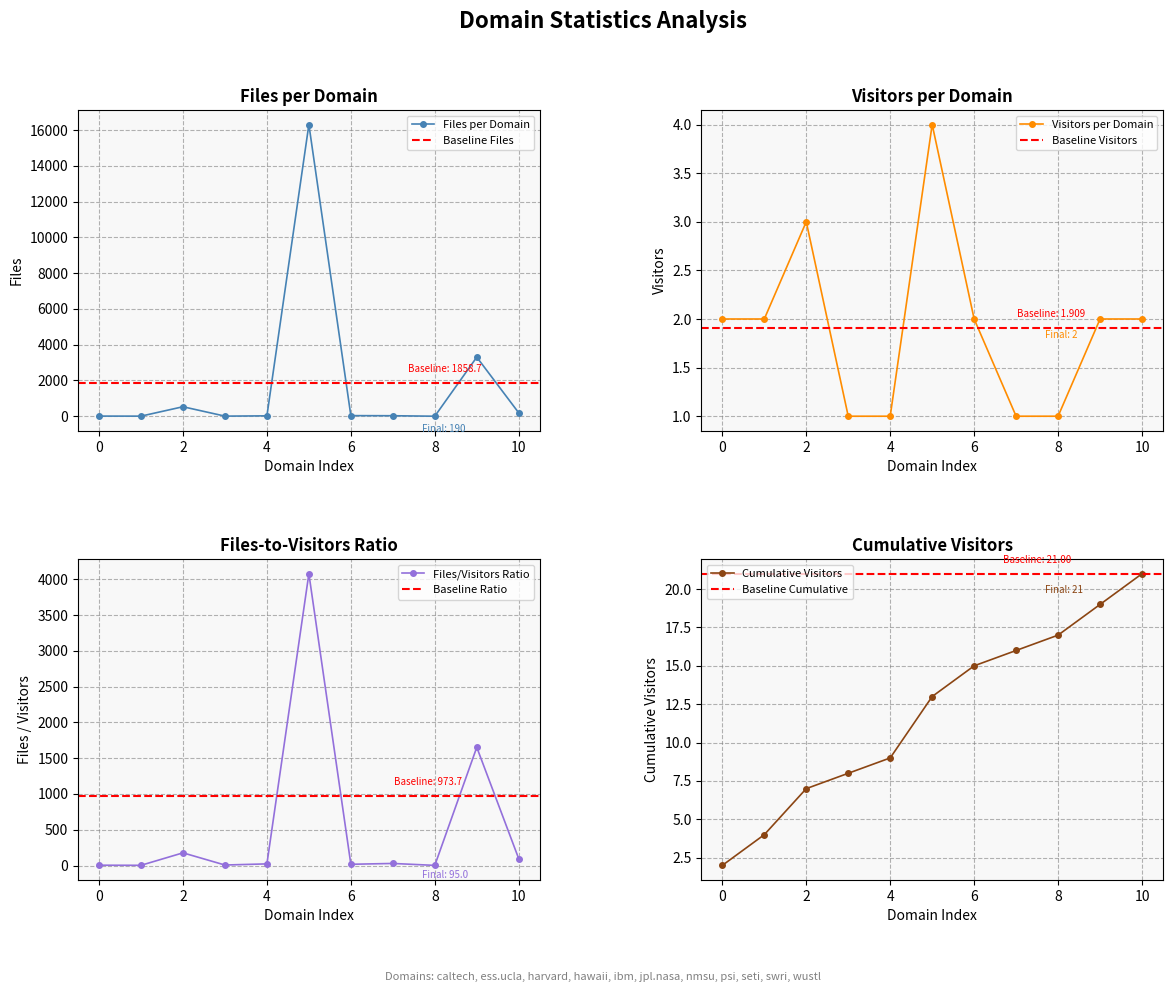

True or false: Visitors and Files intersect in this chart.

False